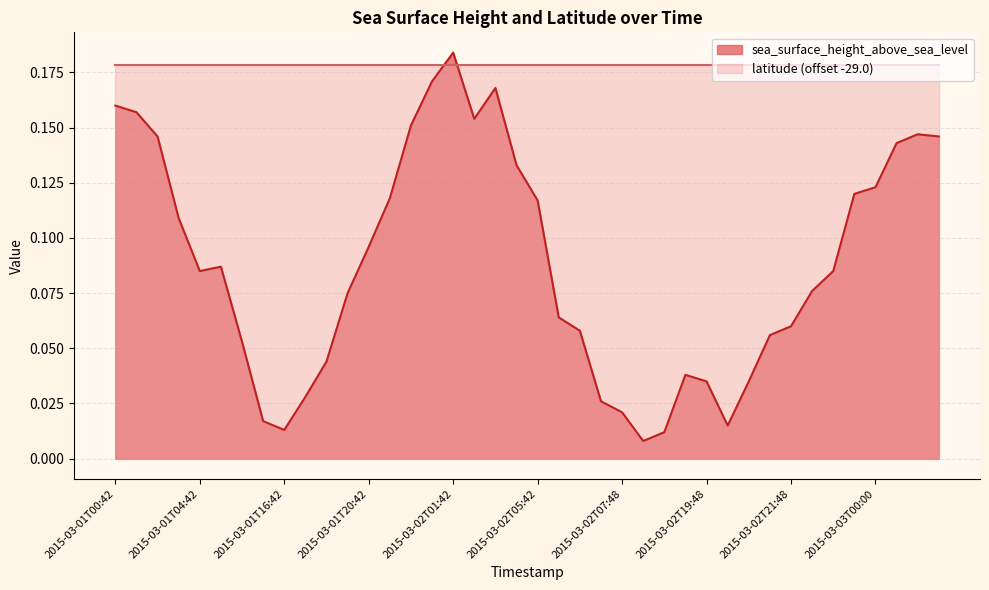

Rank the categories by value from lowest to highest.

2015-03-02T18:42, 2015-03-02T18:48, 2015-03-01T16:42, 2015-03-02T20:42, 2015-03-01T06:42, 2015-03-02T07:48, 2015-03-02T07:42, 2015-03-01T17:42, 2015-03-02T19:48, 2015-03-02T20:48, 2015-03-02T19:42, 2015-03-01T18:42, 2015-03-01T05:42, 2015-03-02T21:42, 2015-03-02T06:48, 2015-03-02T21:48, 2015-03-02T06:42, 2015-03-01T19:42, 2015-03-02T22:42, 2015-03-01T04:42, 2015-03-02T22:48, 2015-03-01T04:48, 2015-03-01T20:42, 2015-03-01T03:42, 2015-03-02T05:42, 2015-03-01T21:42, 2015-03-02T23:54, 2015-03-03T00:00, 2015-03-02T04:42, 2015-03-03T00:42, 2015-03-01T02:42, 2015-03-03T01:42, 2015-03-03T00:48, 2015-03-01T22:42, 2015-03-02T02:42, 2015-03-01T01:42, 2015-03-01T00:42, 2015-03-02T03:42, 2015-03-01T23:42, 2015-03-02T01:42